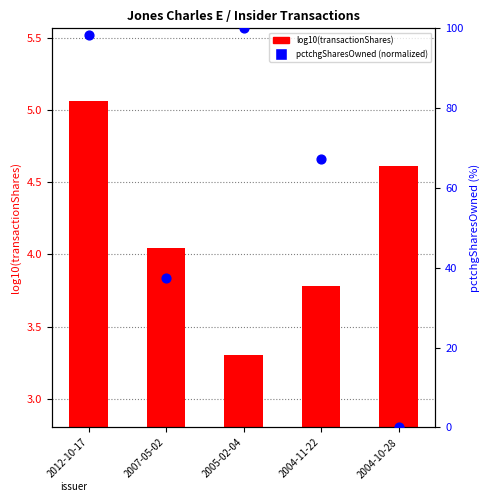

Which series reaches the minimum Y coordinate?

pctchgSharesOwned (normalized)